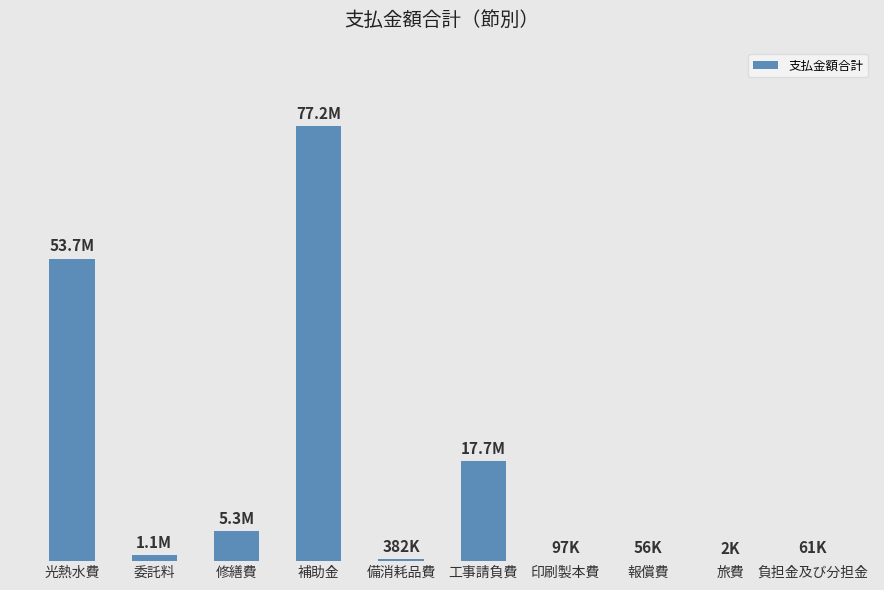

What is the sum of all values?

155595590